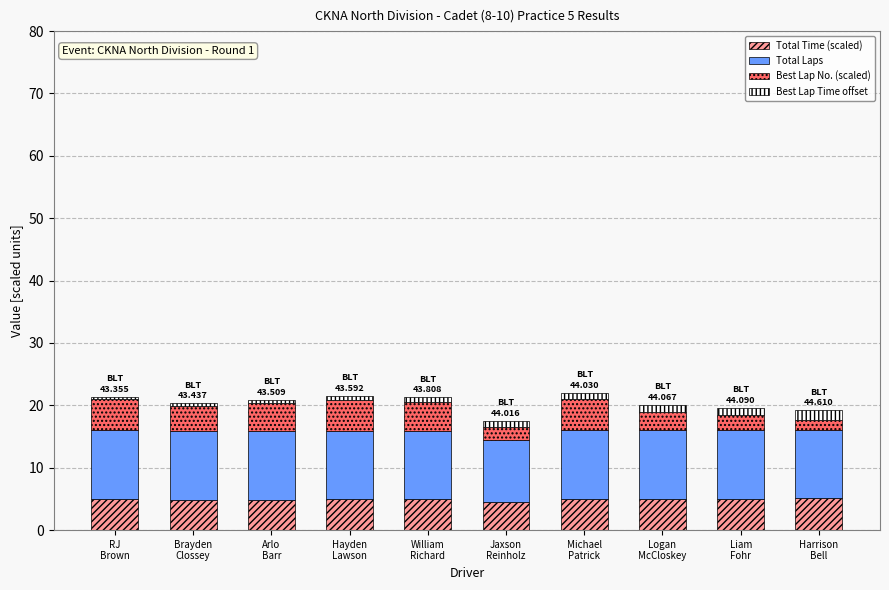

How many distinct data groups are displayed?

4